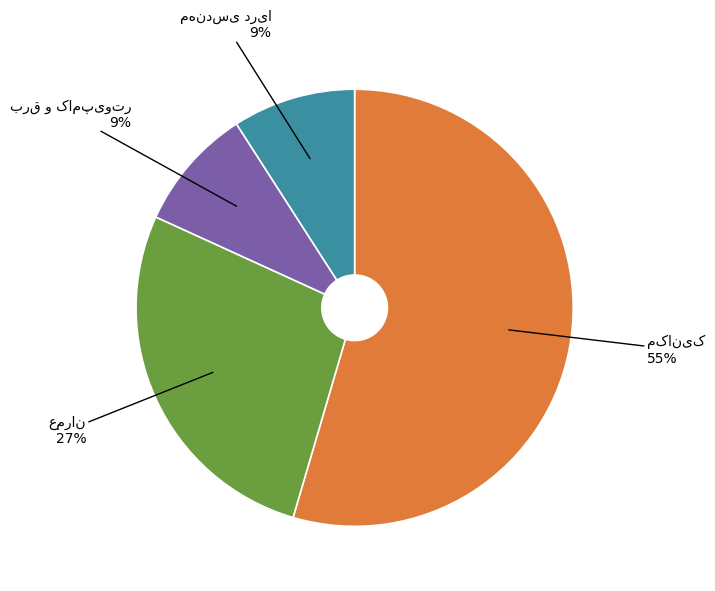

To the nearest percent, what is the average slice percentage?

25%